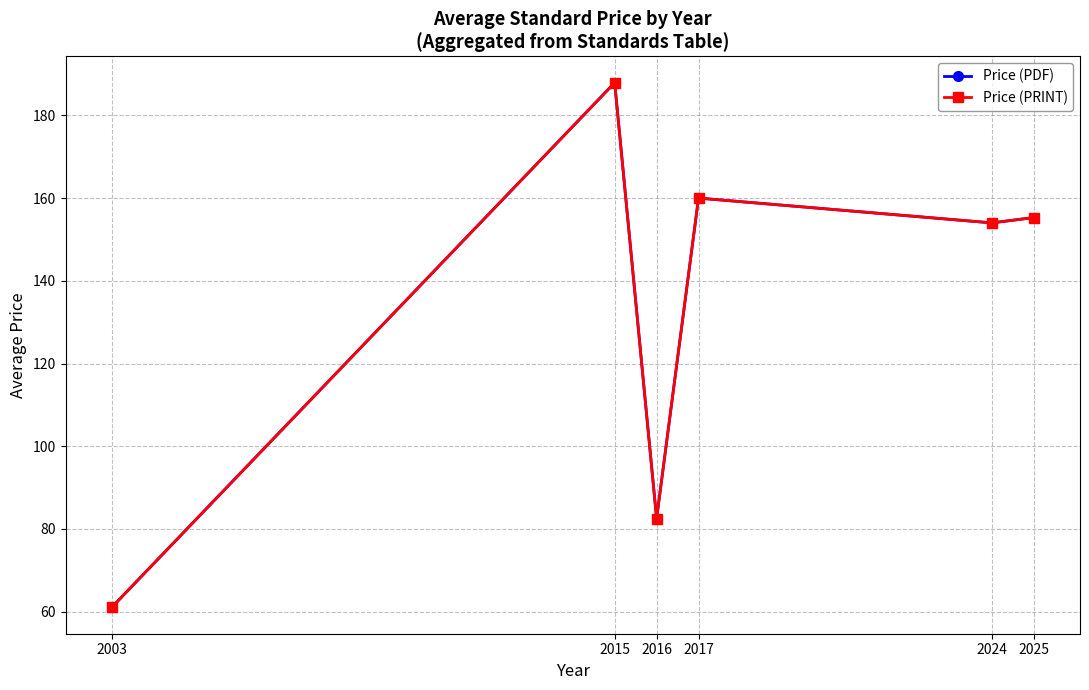

Does the chart have visible grid lines?

Yes